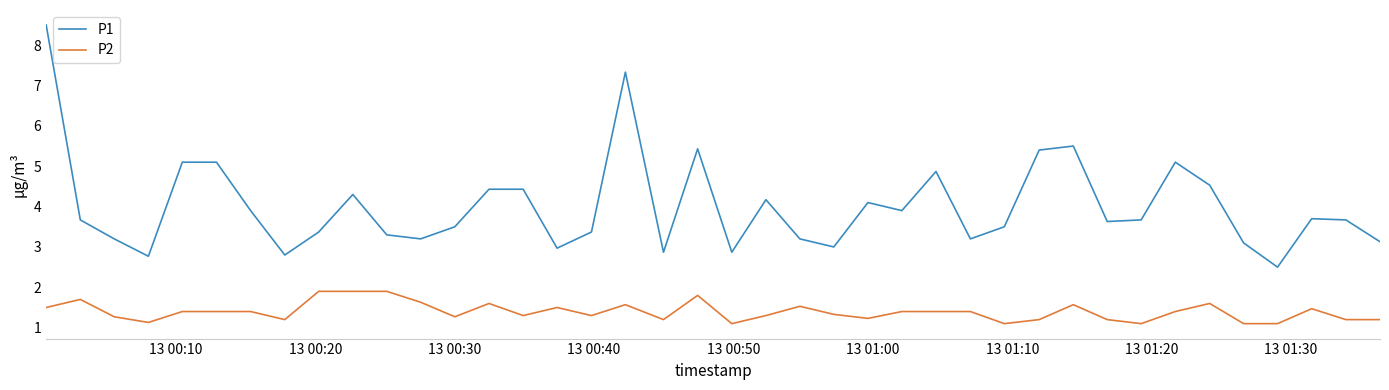

What are all the series names shown in the legend?

P1, P2